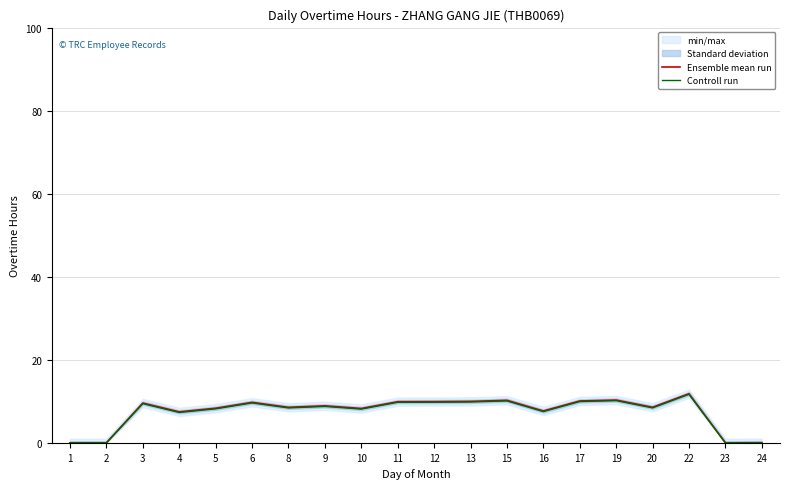

At 10, list the series in order from largest to smallest.

Ensemble mean run, Controll run